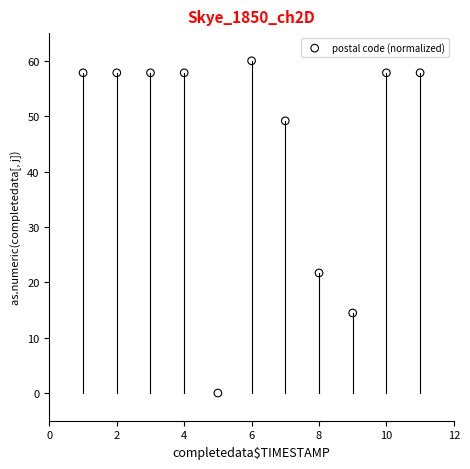

What is the range of Y values (max minus min)?

60.0